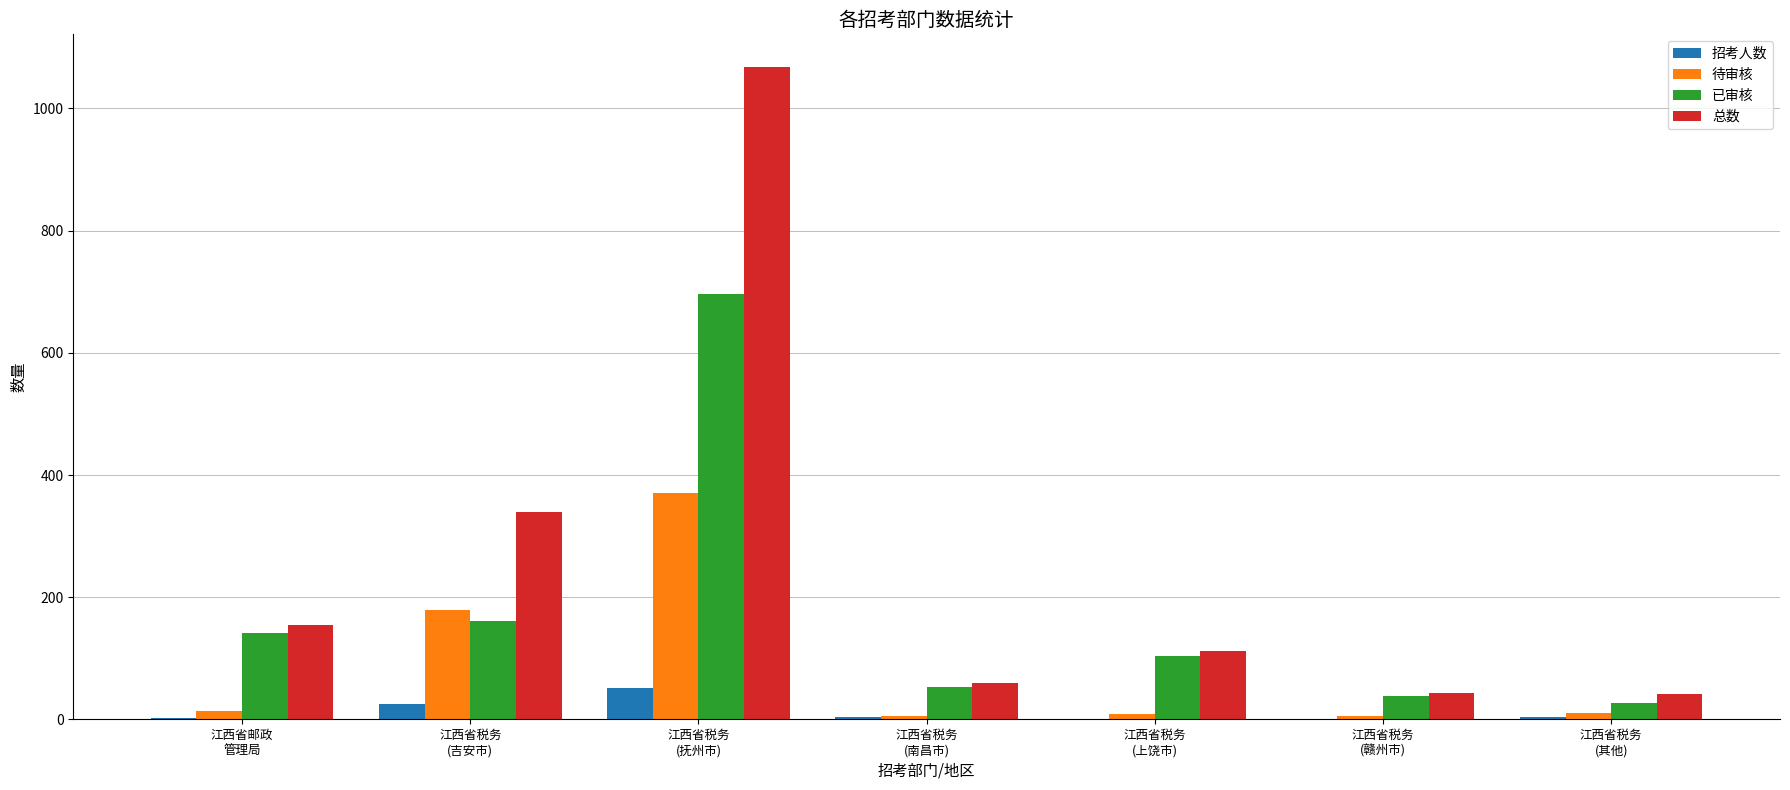

How many data points does each series have?

7